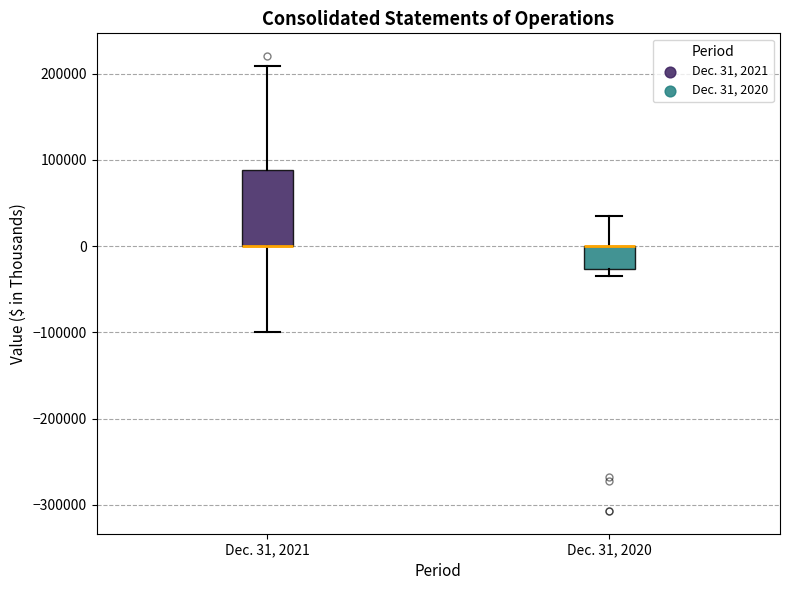

Which box is the tallest, from its lower edge to its upper edge?

Dec. 31, 2021